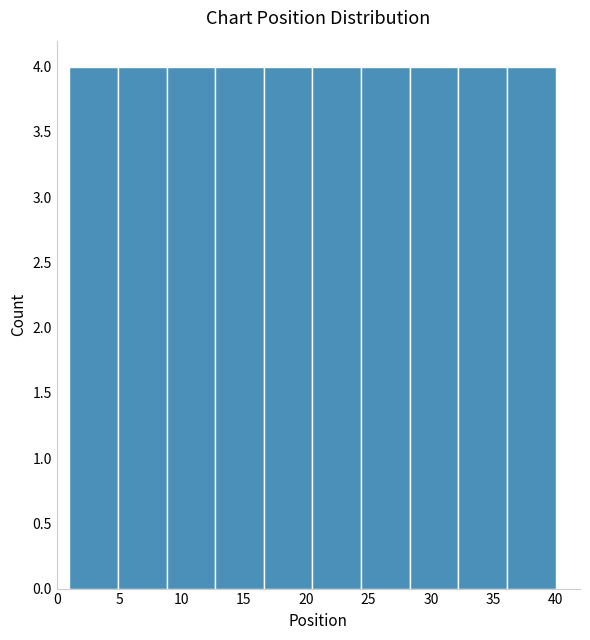

Reading left to right, transcribe this chart: for each bar, give the range it covers on the x-axis and its height. Neither the bar edges nor the heights are printed on the chart, so give them approximately, as read against the axes.

1.0 to 4.9: 4
4.9 to 8.8: 4
8.8 to 12.7: 4
12.7 to 16.6: 4
16.6 to 20.5: 4
20.5 to 24.4: 4
24.4 to 28.3: 4
28.3 to 32.2: 4
32.2 to 36.1: 4
36.1 to 40.0: 4